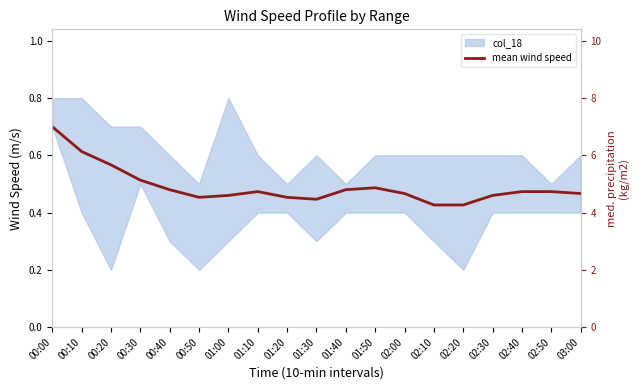

What is the sum of the values at 01:10 and 03:00?

0.9